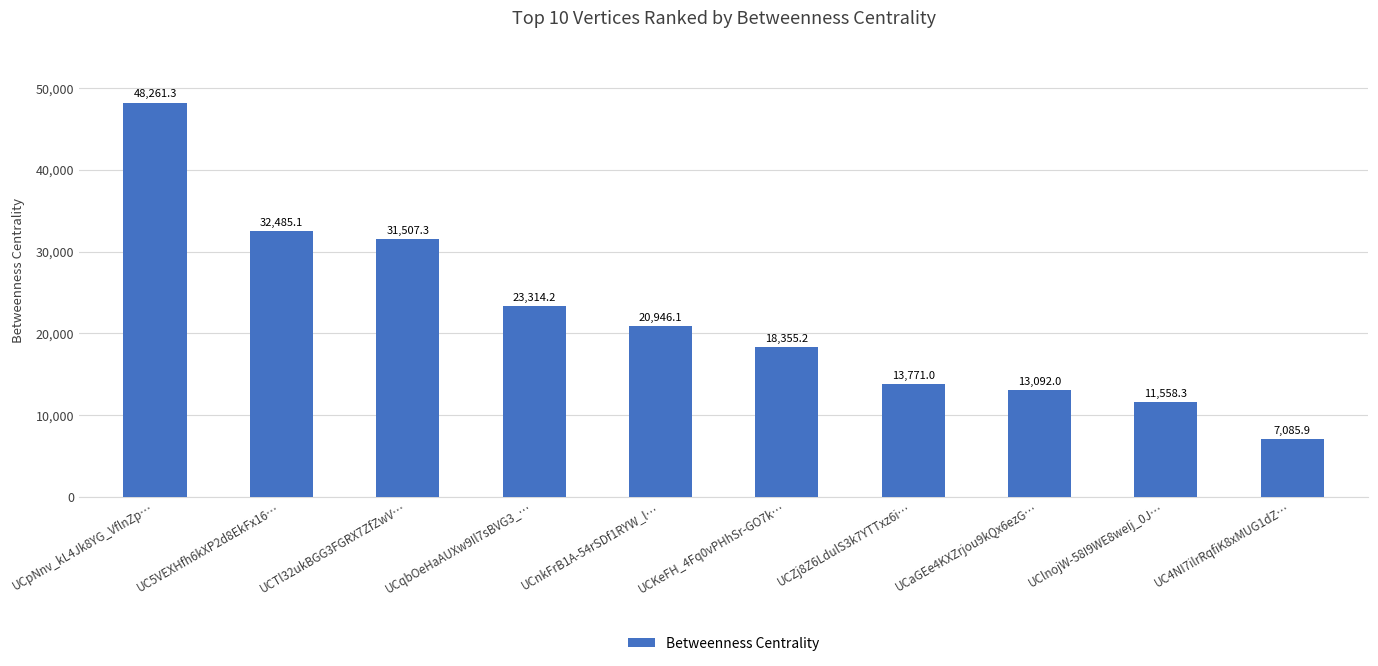

What is the approximate value at UC5VEXHfh6kXP2d8EkFx16…?

32485.1